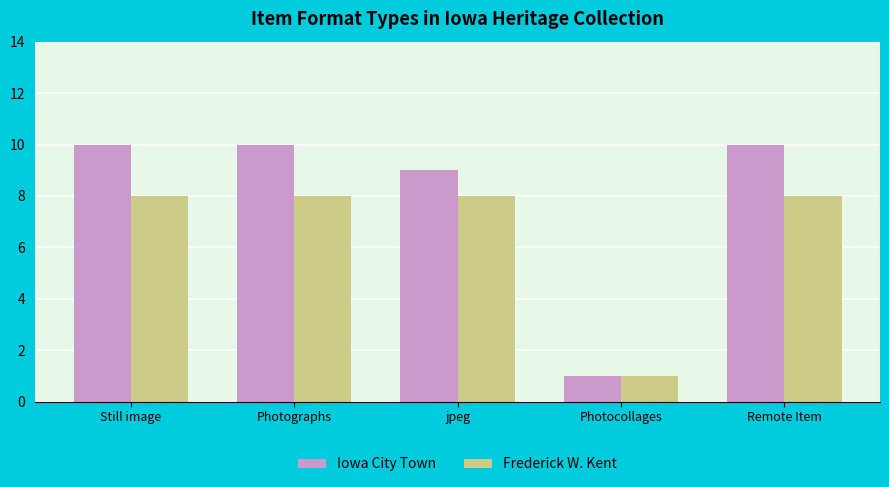

Does the chart contain any negative values?

No